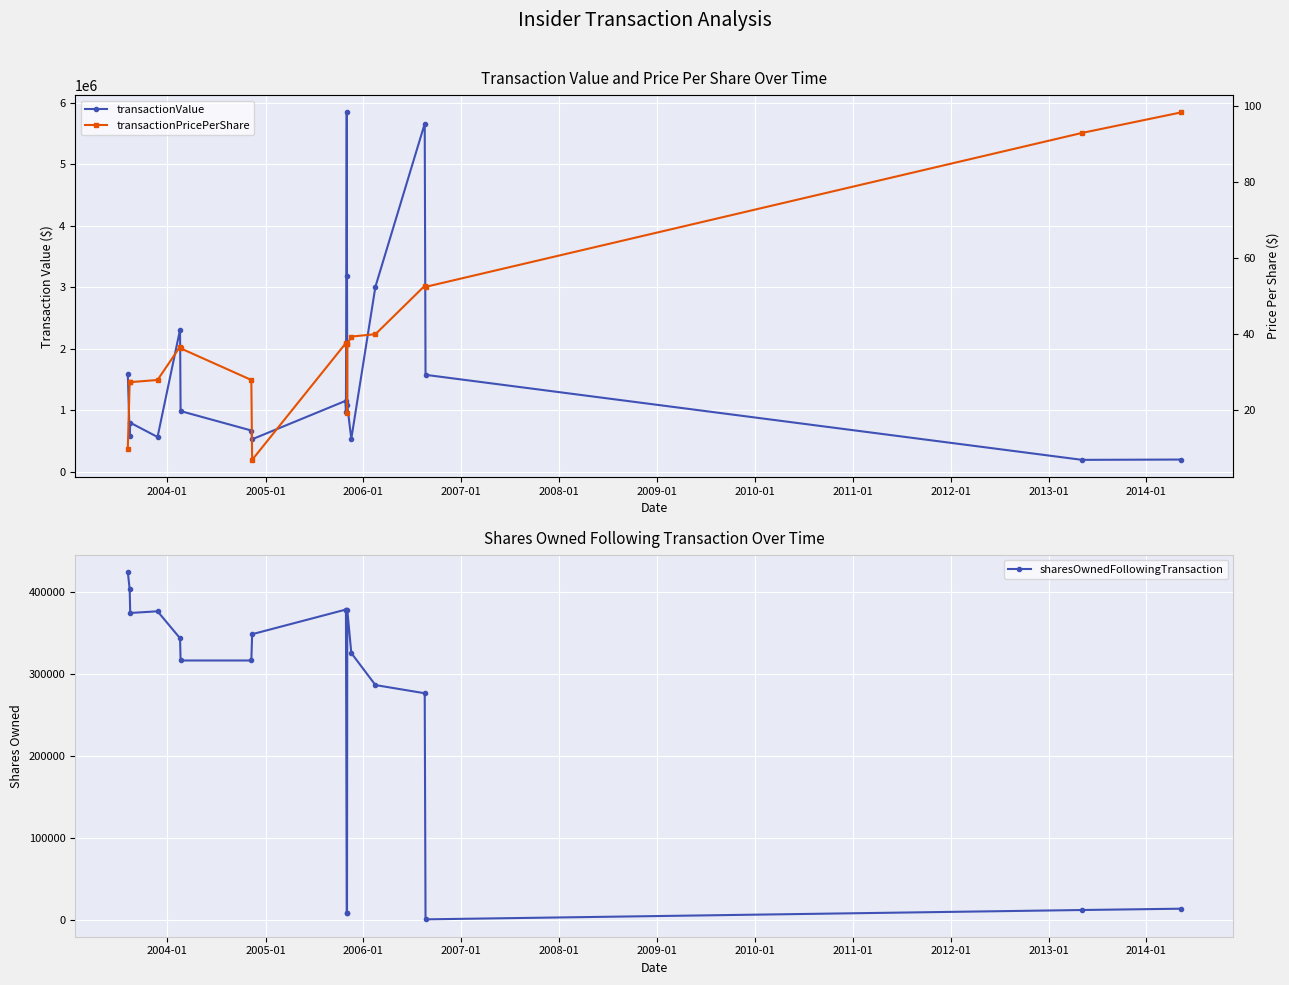

True or false: sharesOwnedFollowingTransaction has more than 1 points higher than both neighbors.

True